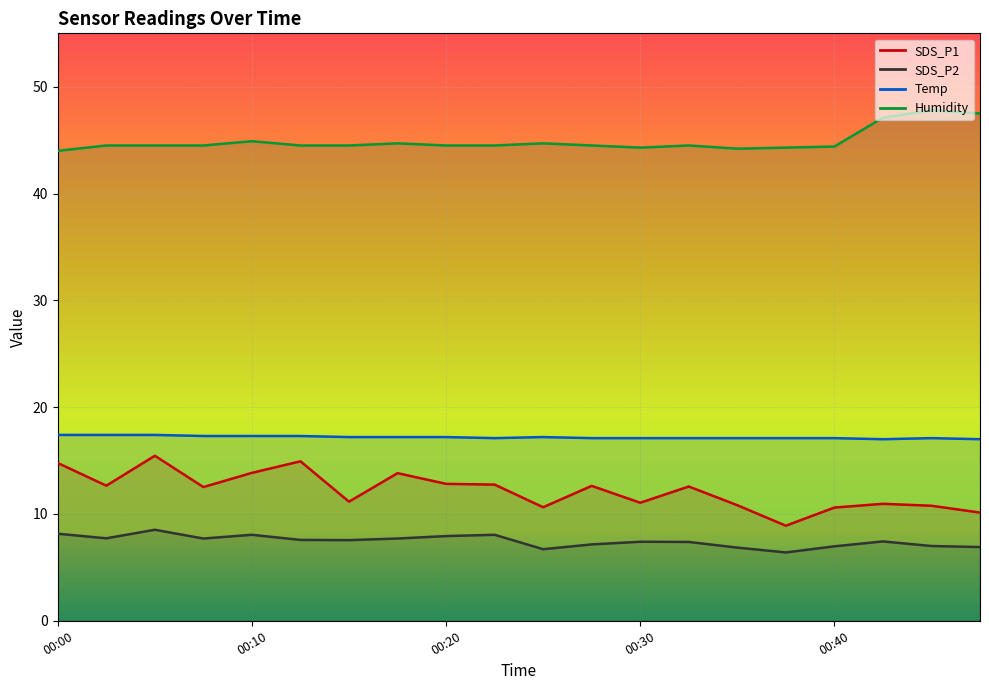

What is the value of the SDS_P2 point at the 9th from the left?

7.9